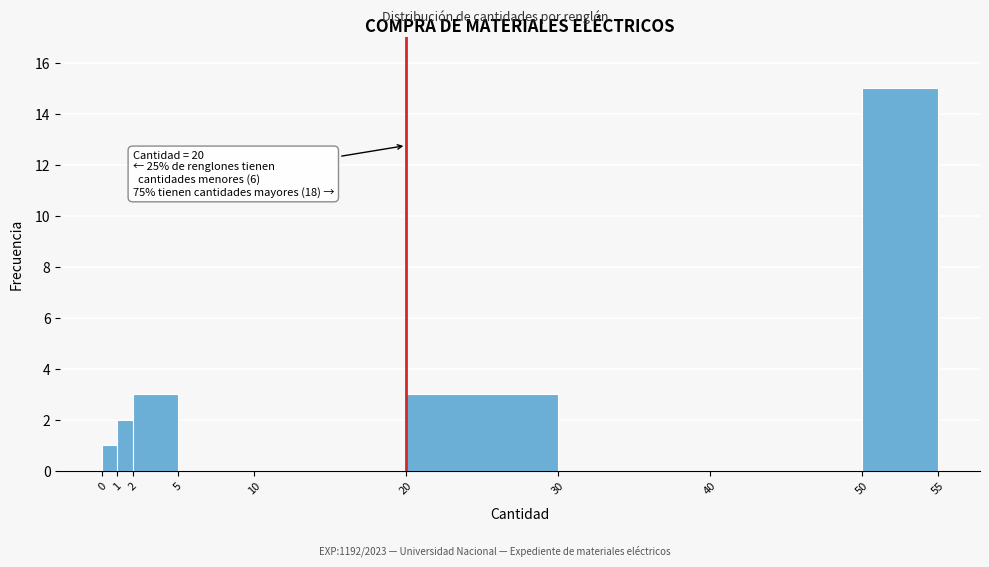

Which range on the x-axis has the tallest bar?

50 to 55